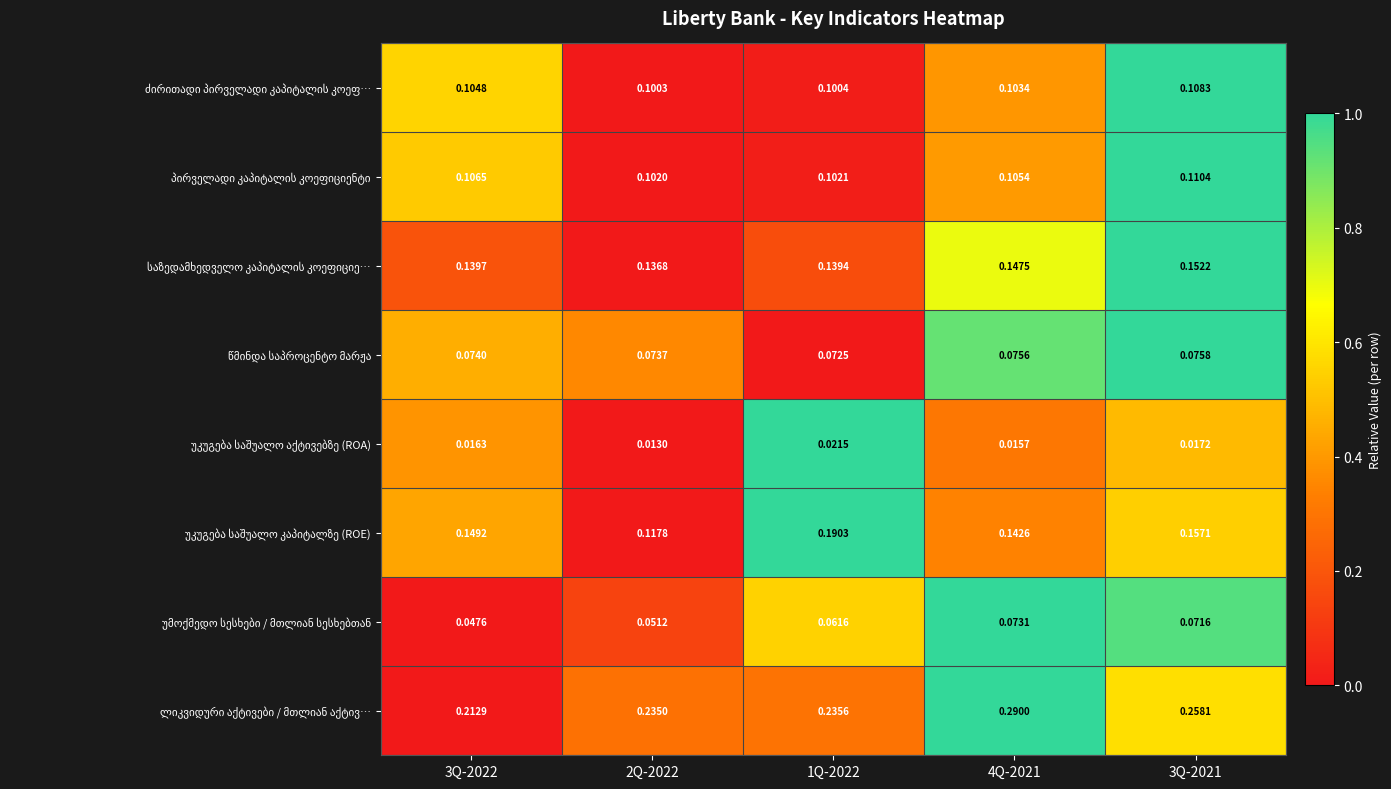

How many distinct data groups are displayed?

8